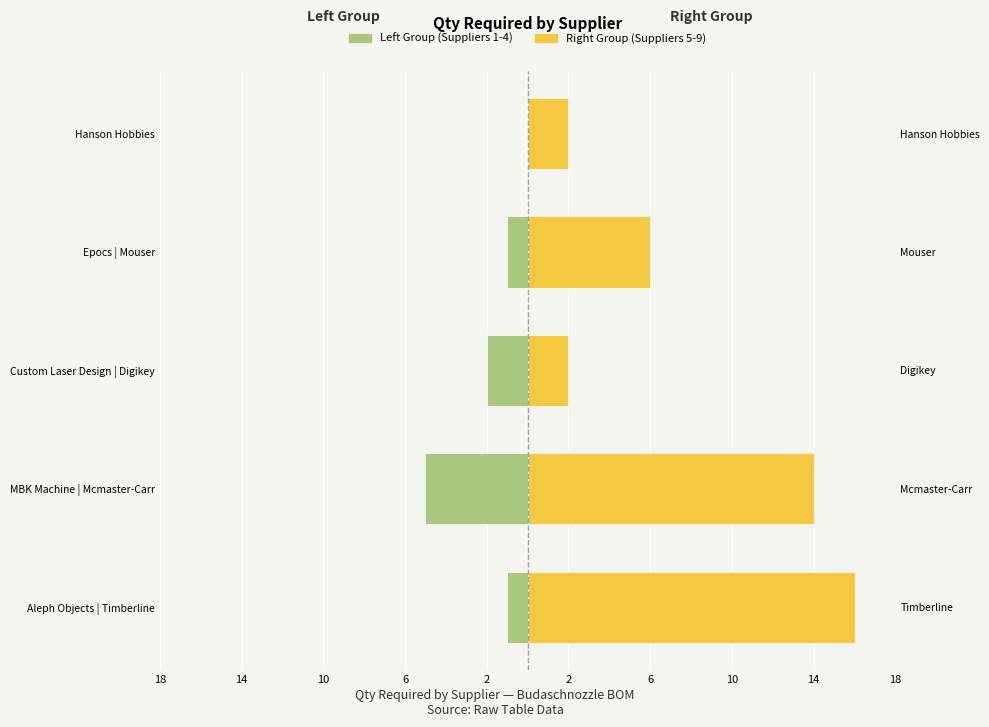

Which series changed the most between Aleph Objects | Timberline and MBK Machine | Mcmaster-Carr?

Left Group